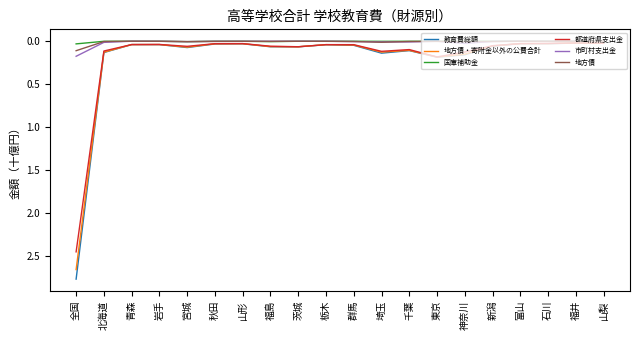

The value of 教育費総額 at 岩手 is 0.0. True or false?

True